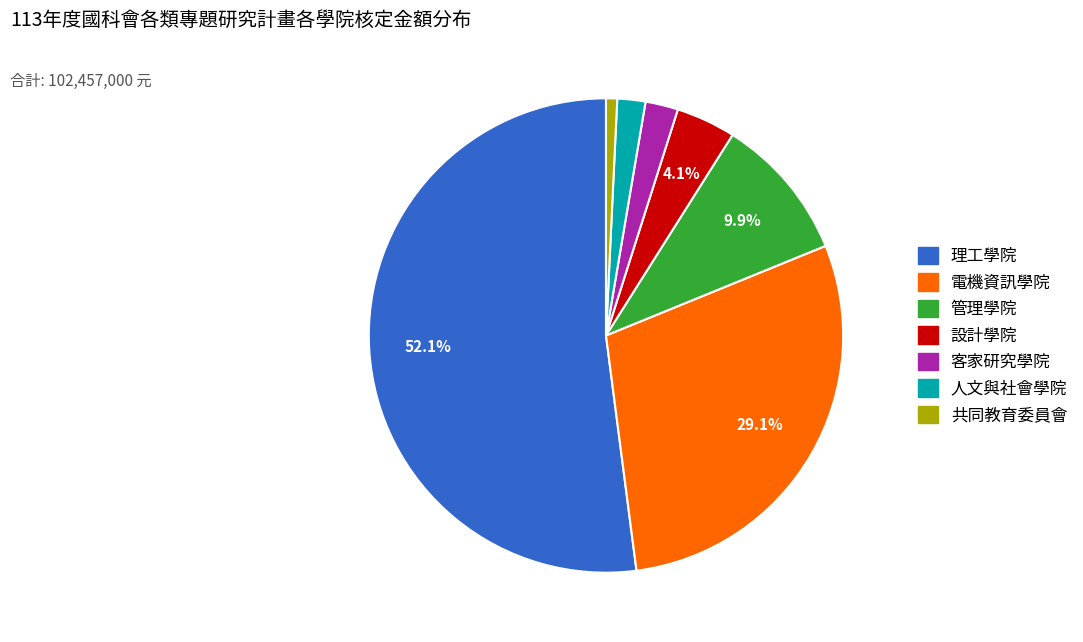

To the nearest percent, what percentage of the pie is 管理學院?

10%